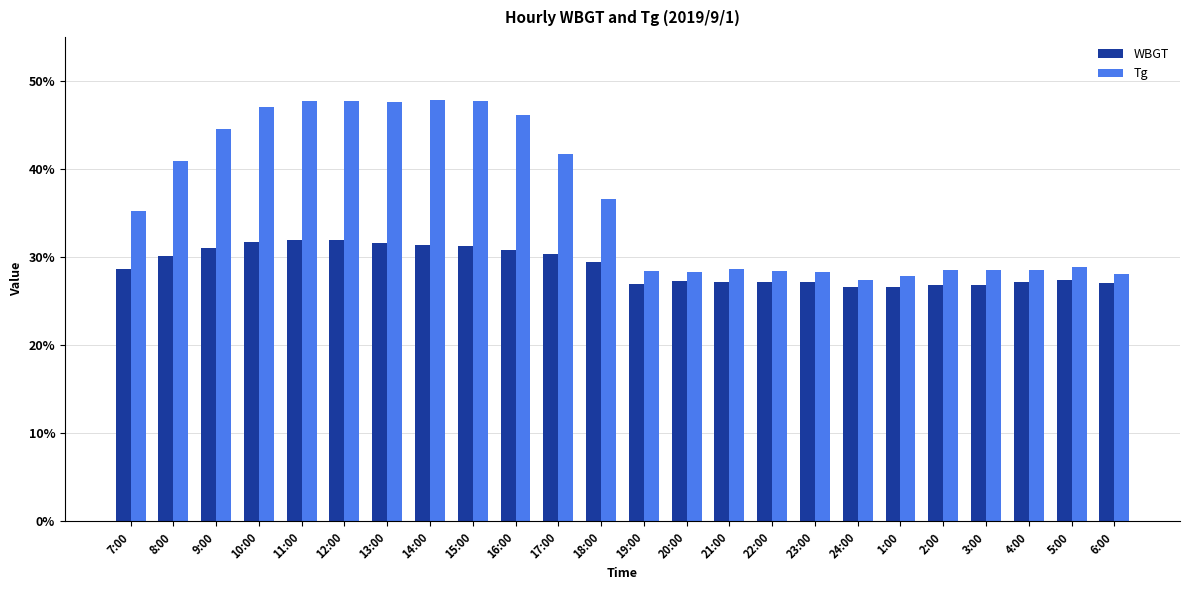

Rank the series by their average value, from lowest to highest.

WBGT, Tg